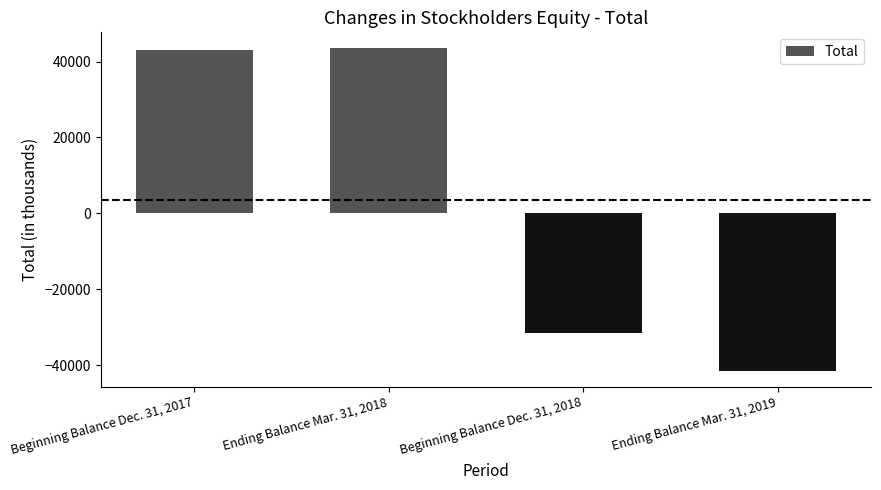

Which label corresponds to the smallest value in the chart?

Ending Balance Mar. 31, 2019